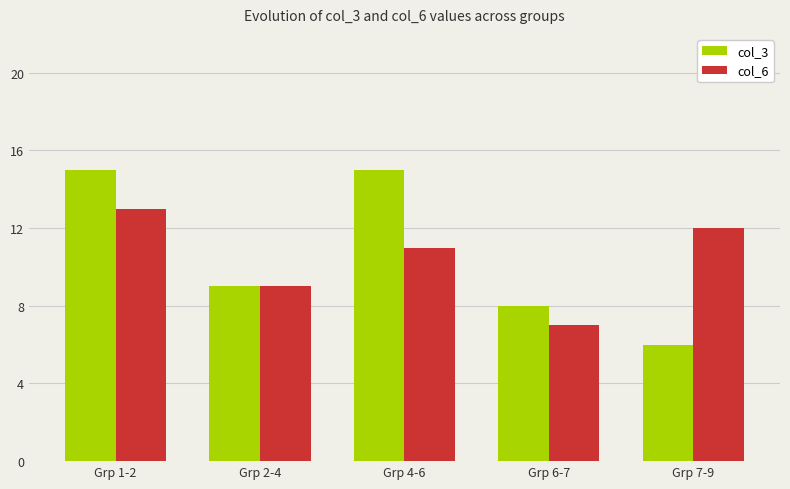

Reading left to right, extract all data points from this chart.

col_3: Grp 1-2=15	Grp 2-4=9	Grp 4-6=15	Grp 6-7=8	Grp 7-9=6
col_6: Grp 1-2=13	Grp 2-4=9	Grp 4-6=11	Grp 6-7=7	Grp 7-9=12